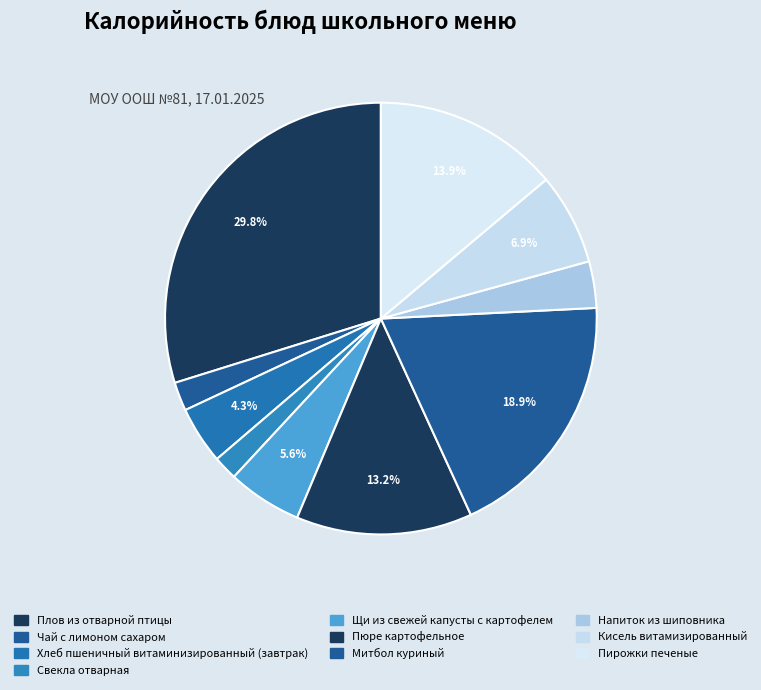

What is the largest slice in the pie chart?

Плов из отварной птицы